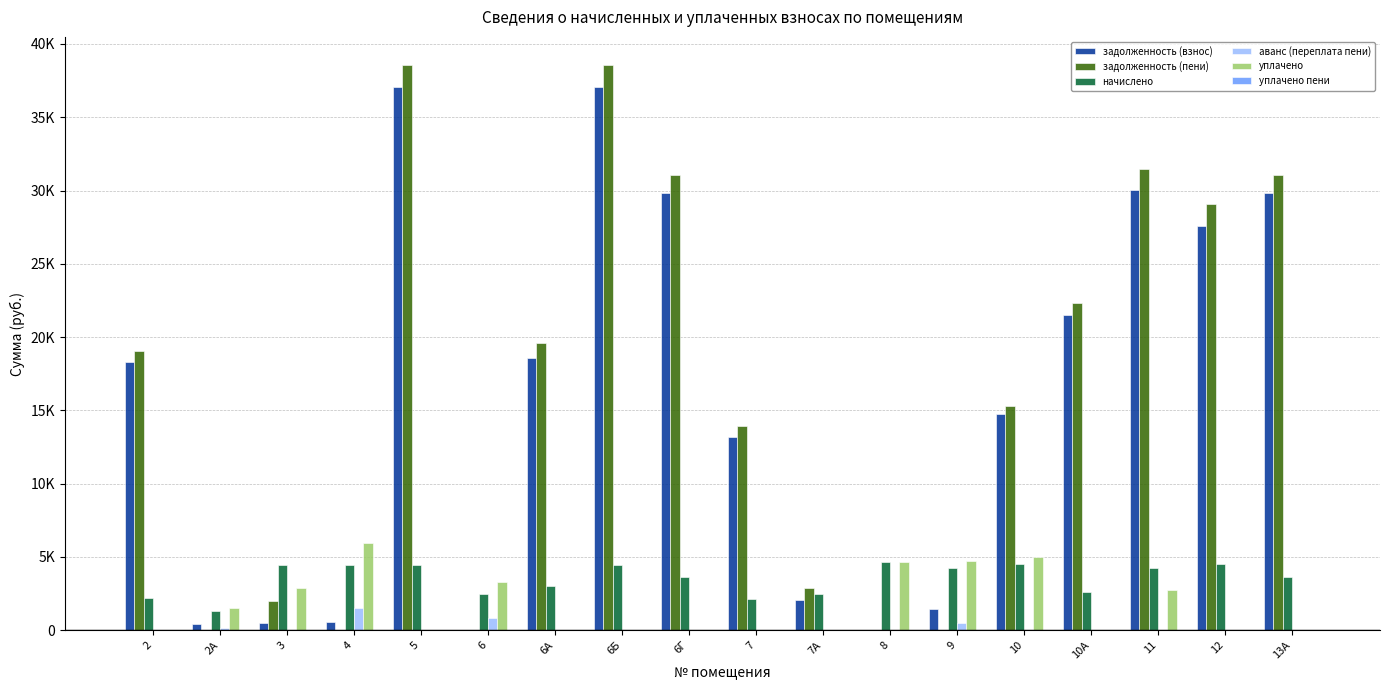

At which label is начислено closest to 2980?

6А